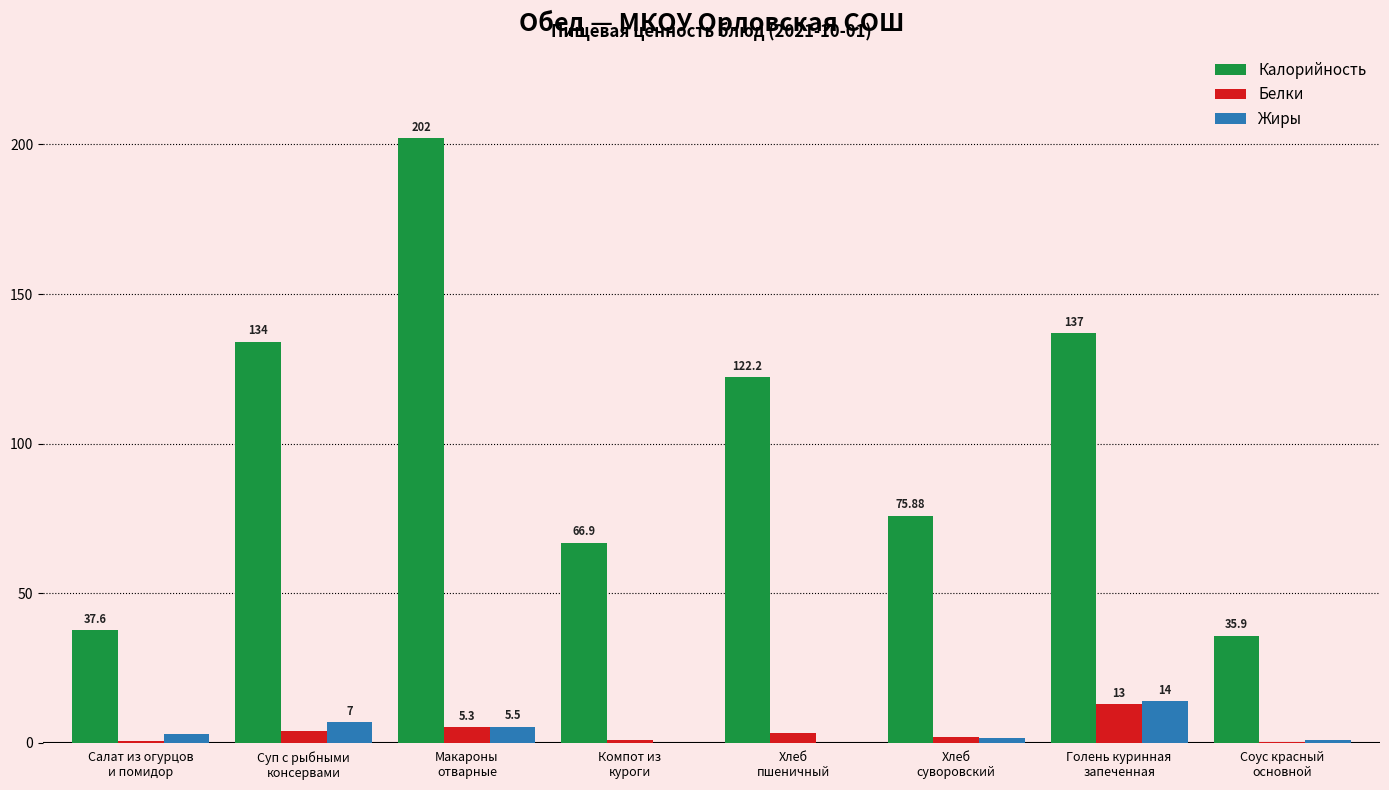

Is the value of Белки at Хлеб
пшеничный greater than the value of Жиры at Салат из огурцов
и помидор?

Yes